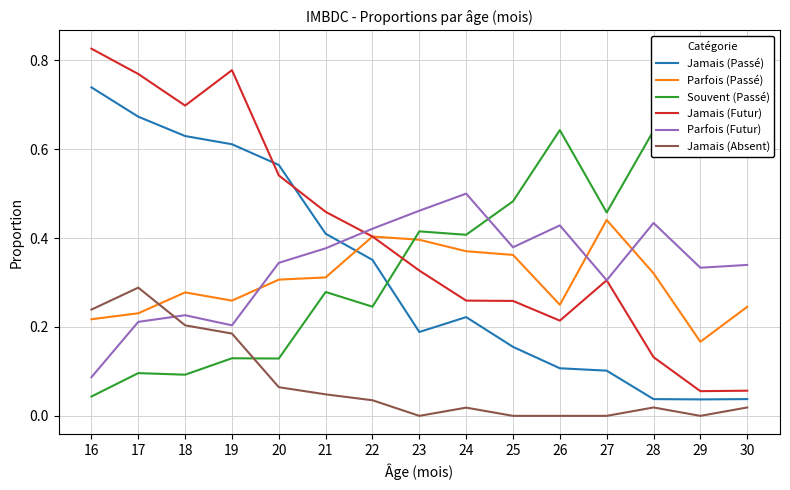

Which category has the lowest value across all series?

23